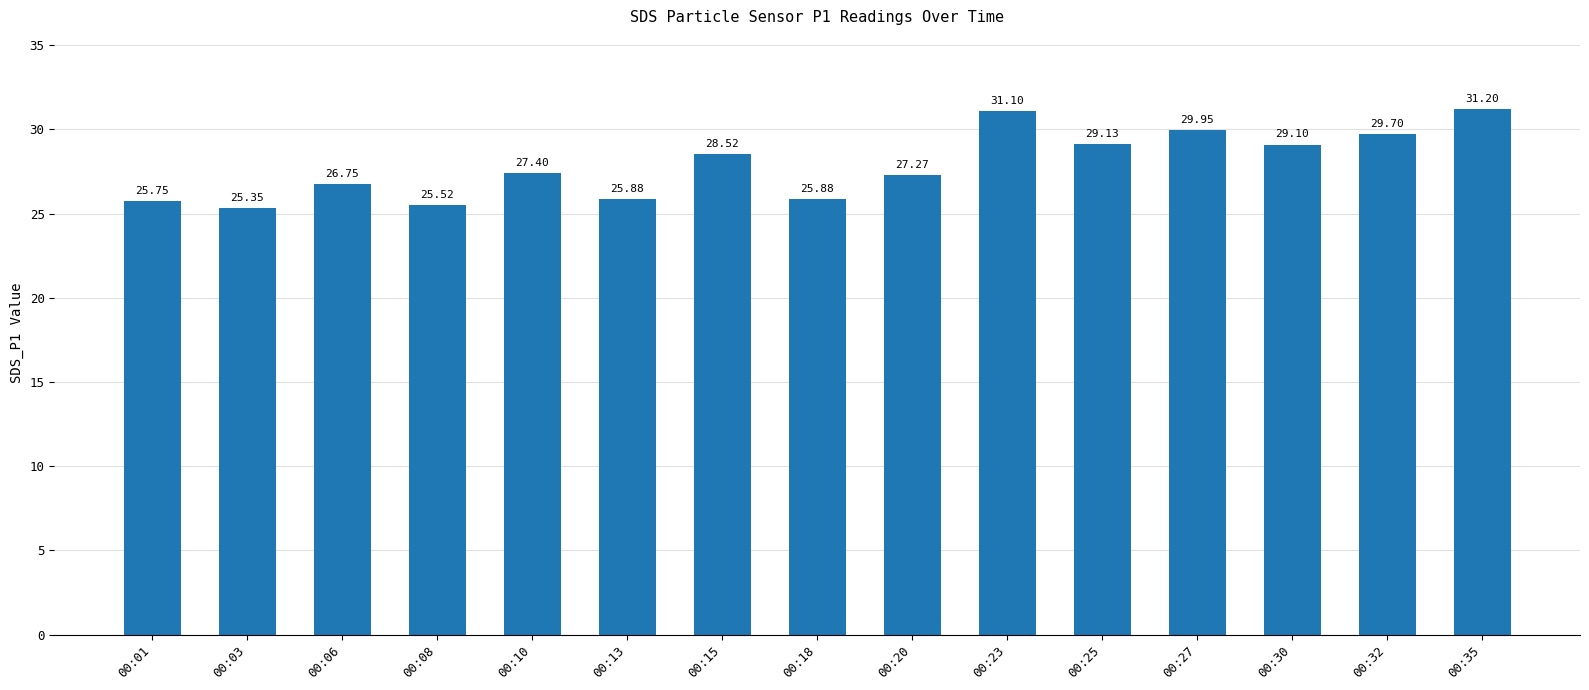

Count the number of categories in the chart.

15